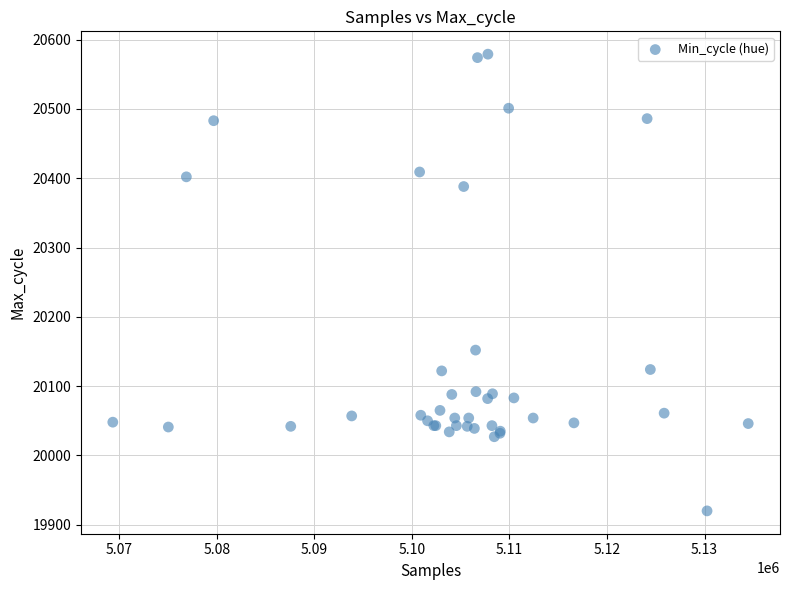

What Y value in the scatter plot is closest to 20249?

20152